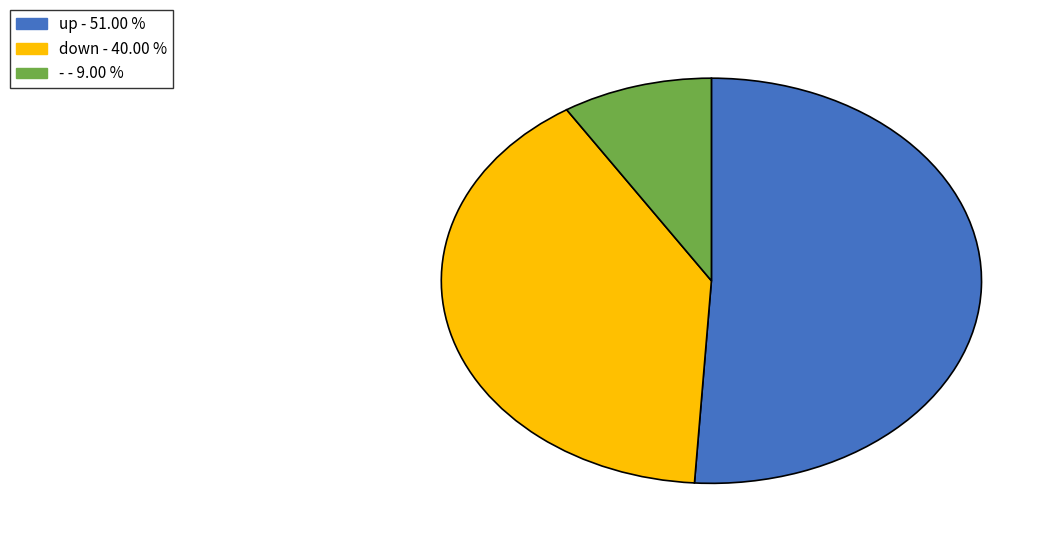

What is the largest slice in the pie chart?

up